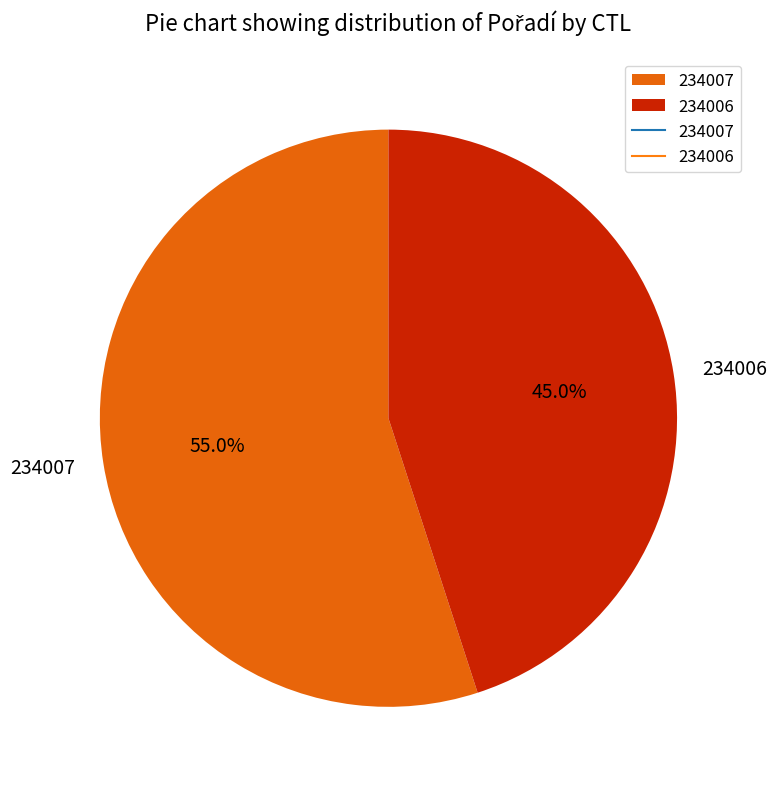

Does any single category account for the majority?

Yes